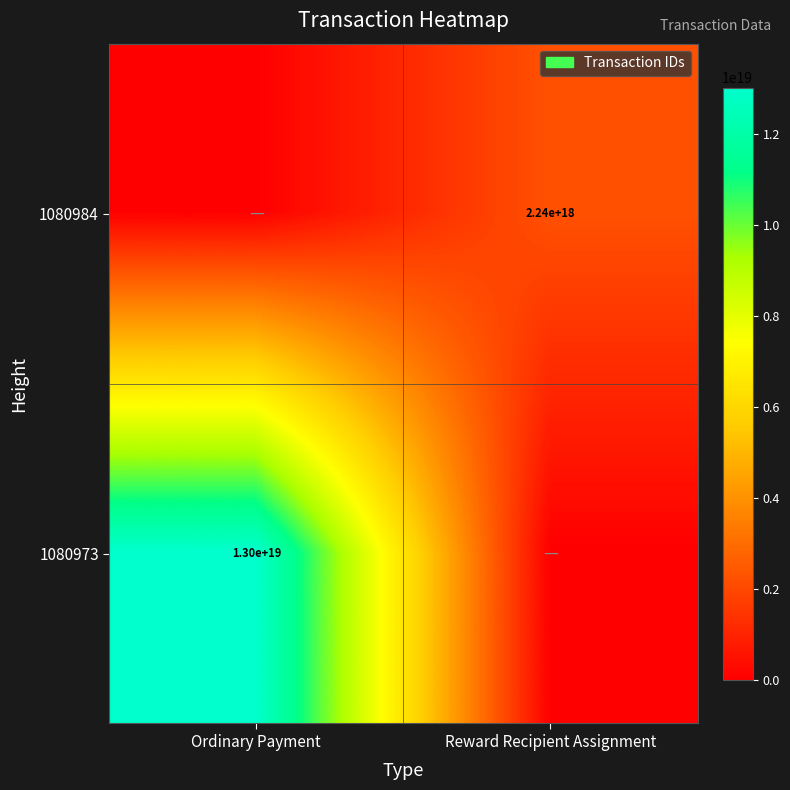

Is it true that 1080973 equals 20772296325067485184 at Ordinary Payment?

False